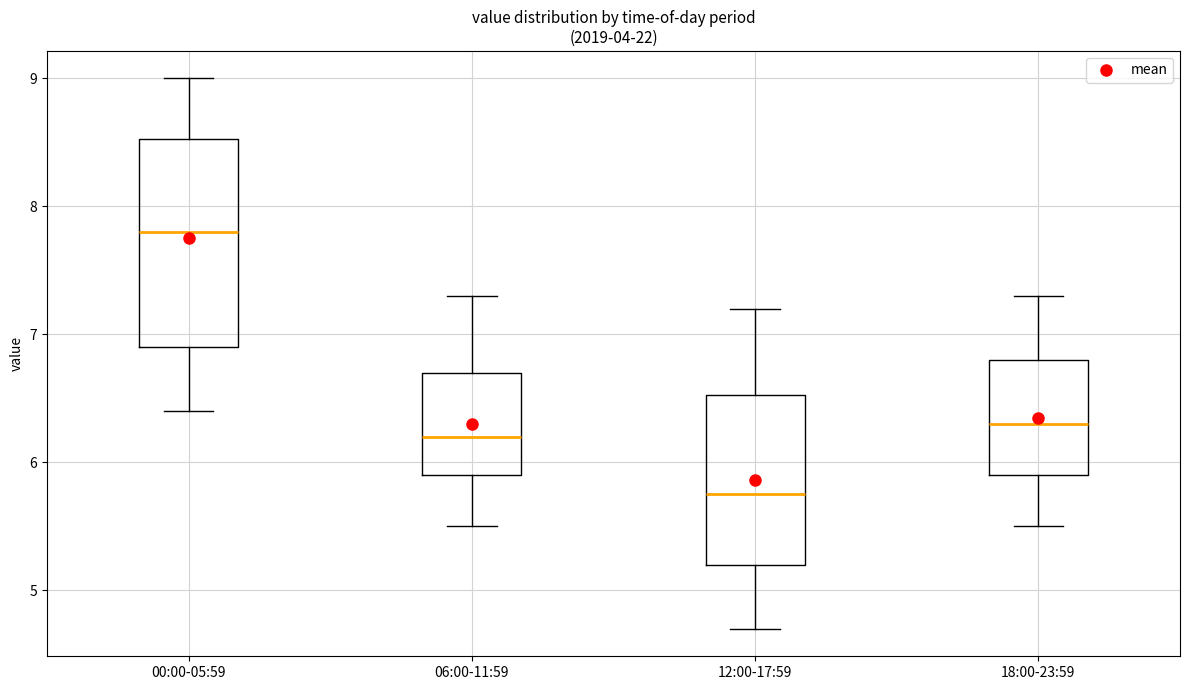

Reading left to right, transcribe this box plot: for each box, give where its median line is, the range the box spans, and where its two whiskers end, as read against the y-axis. The values are not printed on the chart, so give them approximately, as read against the axis.

00:00-05:59: median 7.8, box 6.9 to 8.5, whiskers 6.4 to 9.0
06:00-11:59: median 6.2, box 5.9 to 6.7, whiskers 5.5 to 7.3
12:00-17:59: median 5.8, box 5.2 to 6.5, whiskers 4.7 to 7.2
18:00-23:59: median 6.3, box 5.9 to 6.8, whiskers 5.5 to 7.3